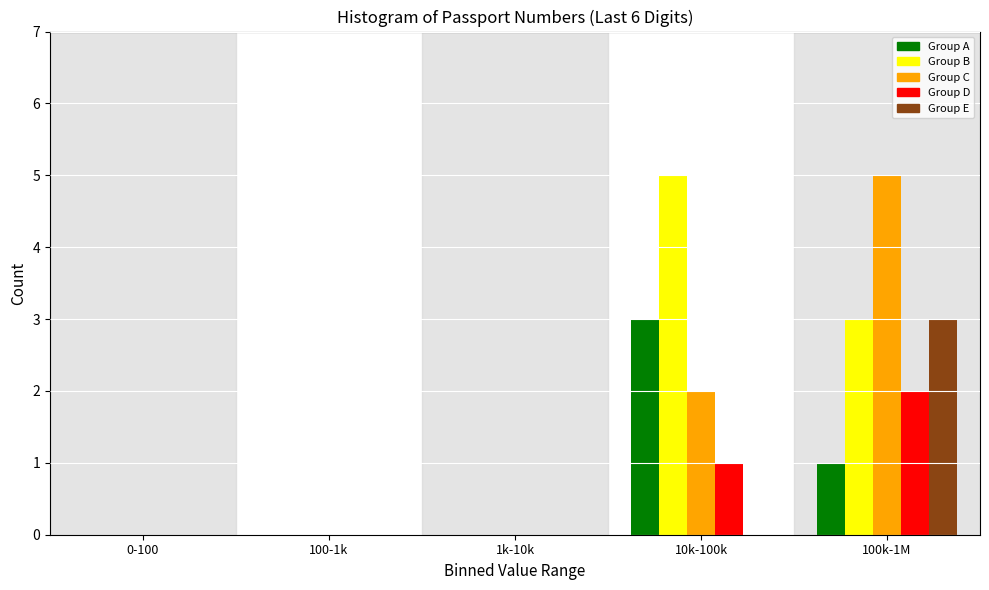

Reading left to right, list all the values displayed in this chart.

Group A: 0-100=0	100-1k=0	1k-10k=0	10k-100k=3	100k-1M=1
Group B: 0-100=0	100-1k=0	1k-10k=0	10k-100k=5	100k-1M=3
Group C: 0-100=0	100-1k=0	1k-10k=0	10k-100k=2	100k-1M=5
Group D: 0-100=0	100-1k=0	1k-10k=0	10k-100k=1	100k-1M=2
Group E: 0-100=0	100-1k=0	1k-10k=0	10k-100k=0	100k-1M=3